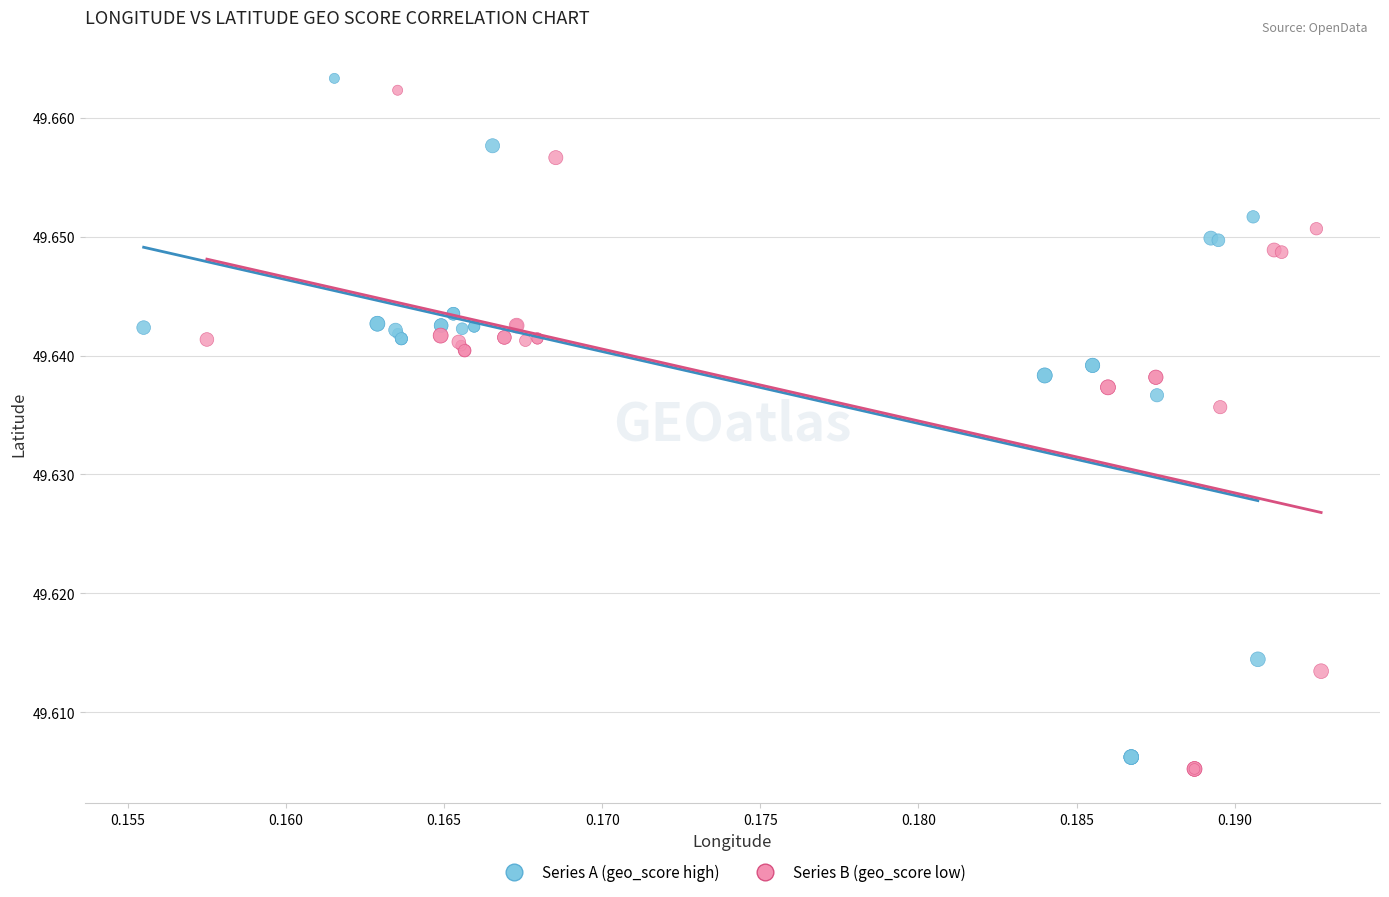

Which series reaches the maximum Y coordinate?

Series A (geo_score high)